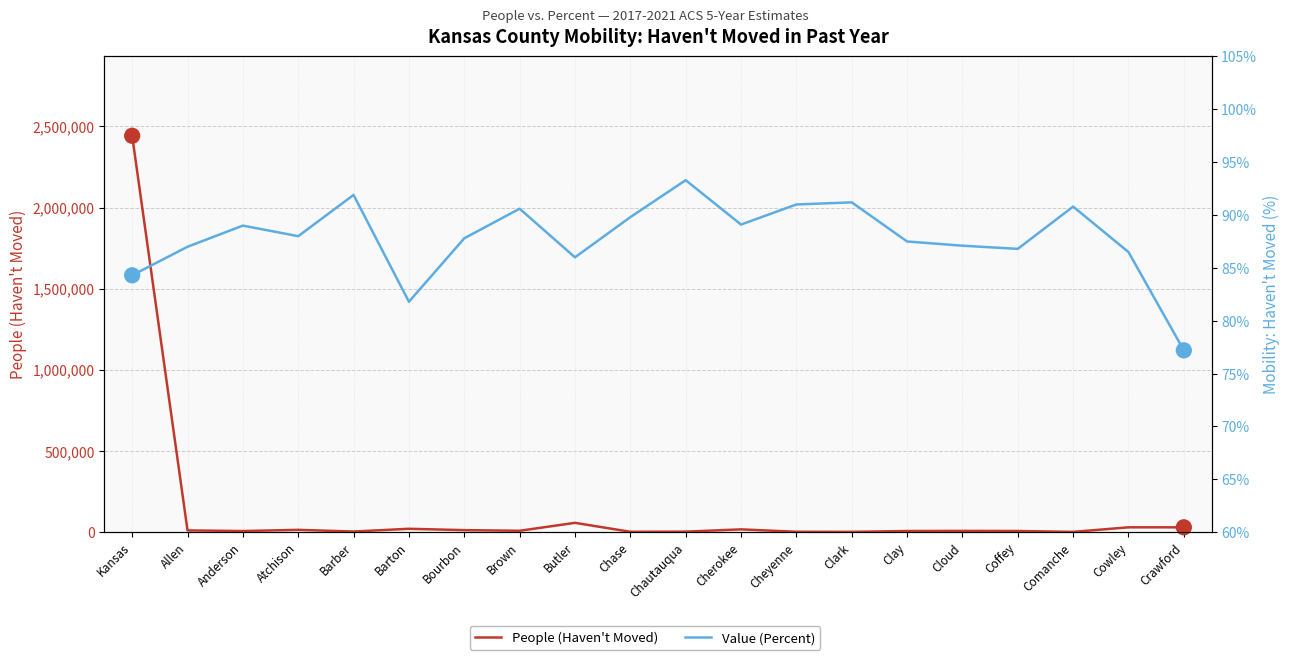

At how many categories does at least one series exceed 304717?

1